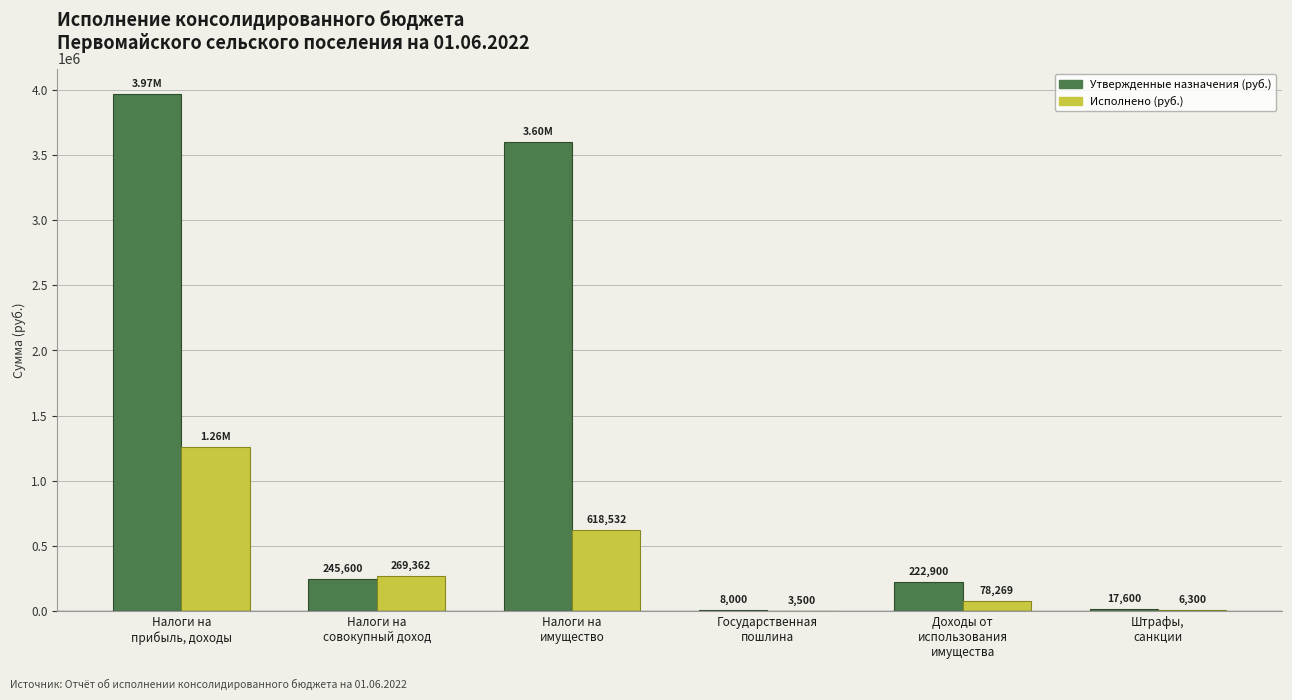

How many values in the Исполнено (руб.) series exceed 269361?

3